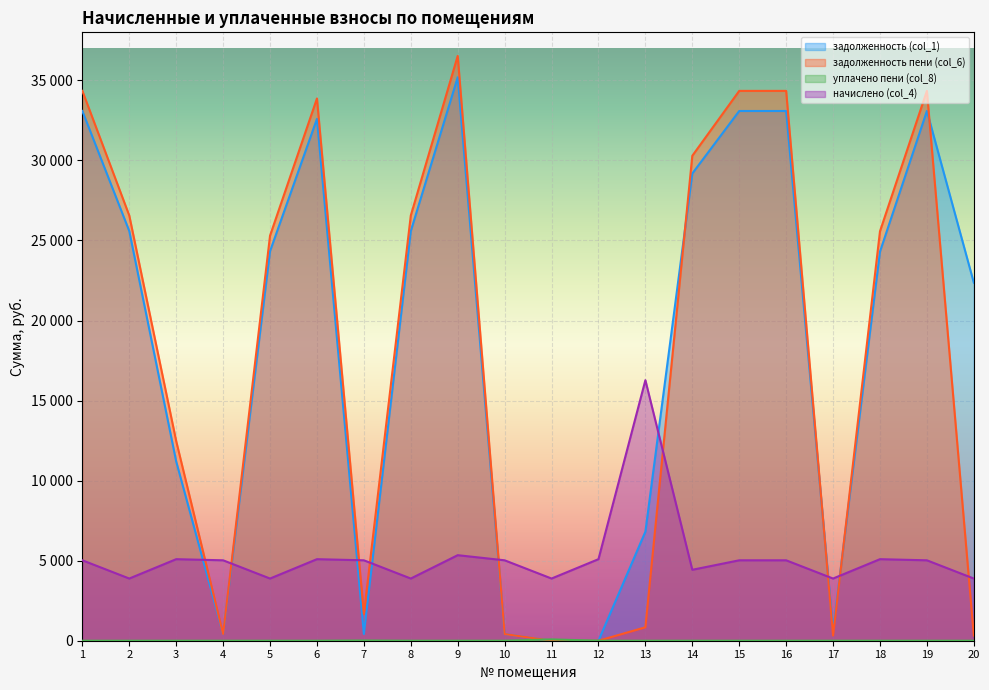

True or false: уплачено пени (col_8) and задолженность (col_1) cross at least once.

True